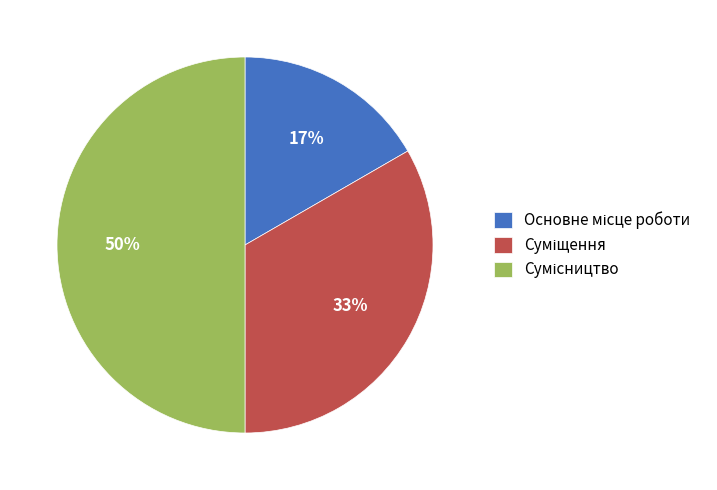

To the nearest percent, what is the average slice percentage?

33%